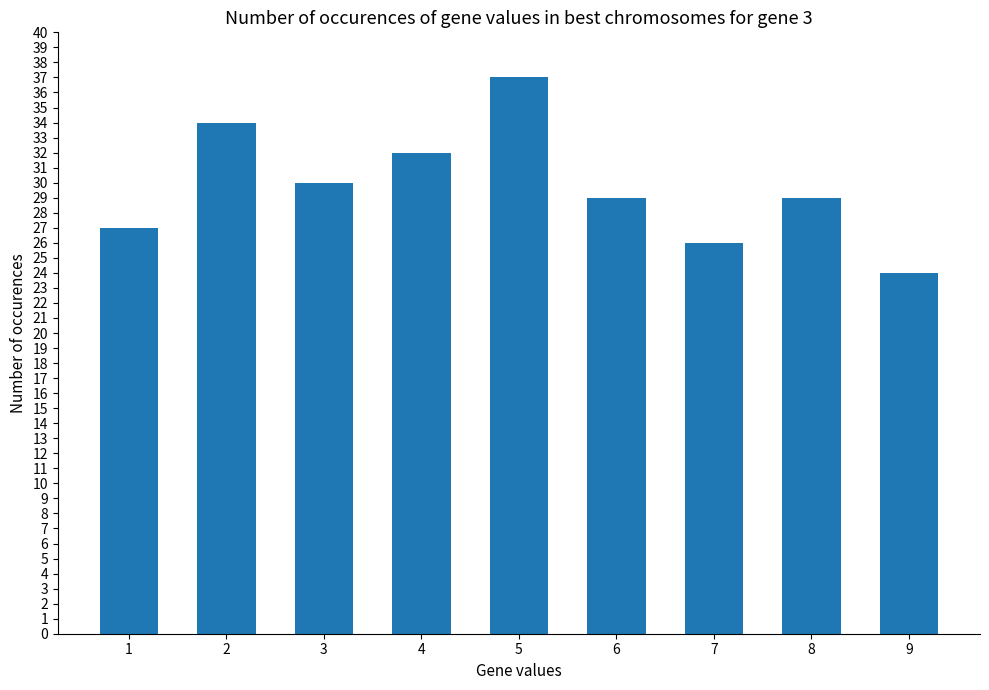

What is the change in value from 2 to 4?

-2